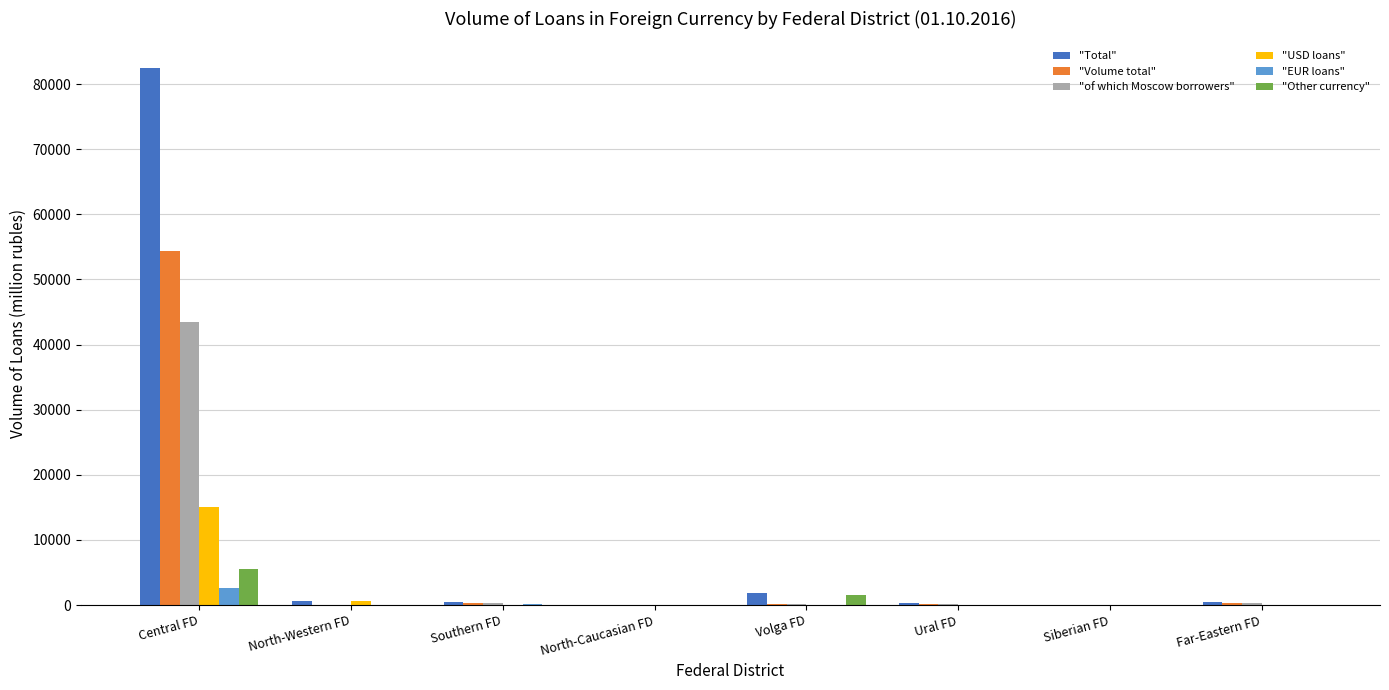

Is it true that "USD loans" equals 5081 at North-Caucasian FD?

False